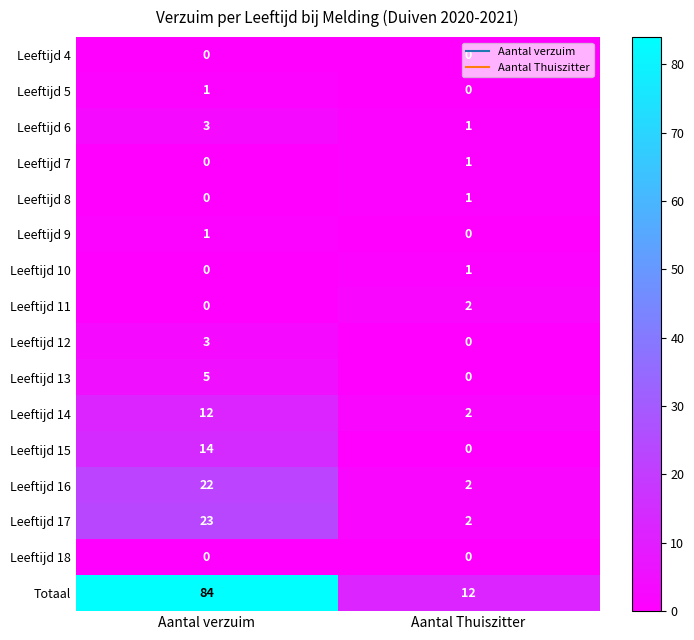

Where is Leeftijd 5 nearest to the value 0?

Aantal Thuiszitter